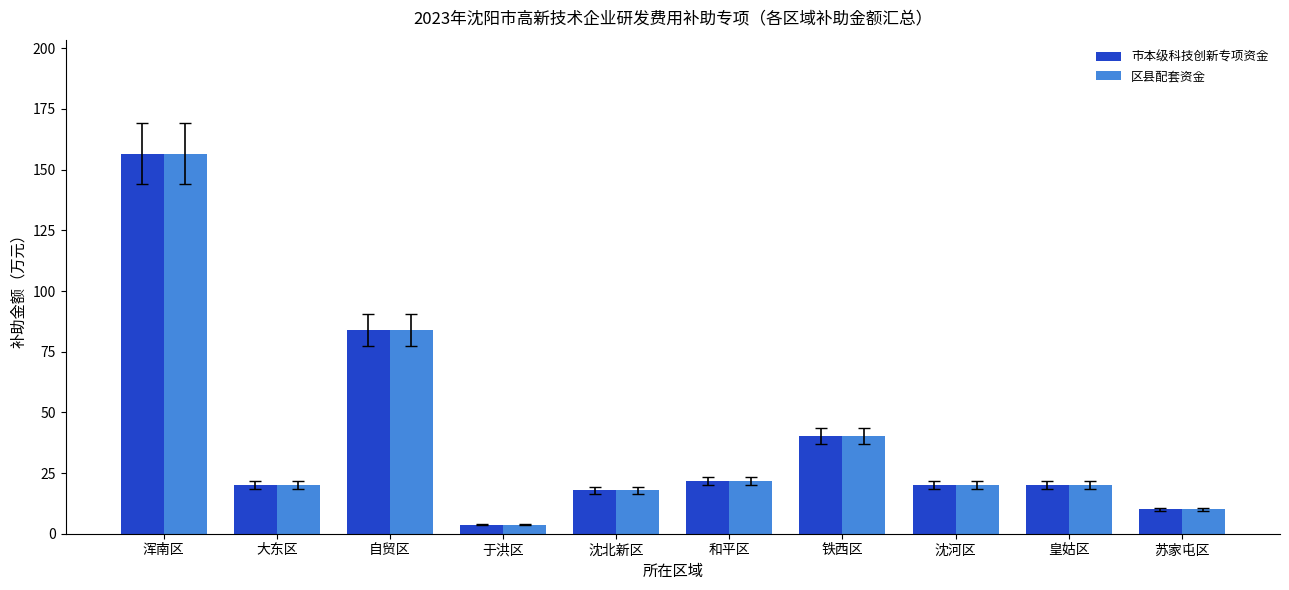

What is the label of the 7th bar from the left?

铁西区